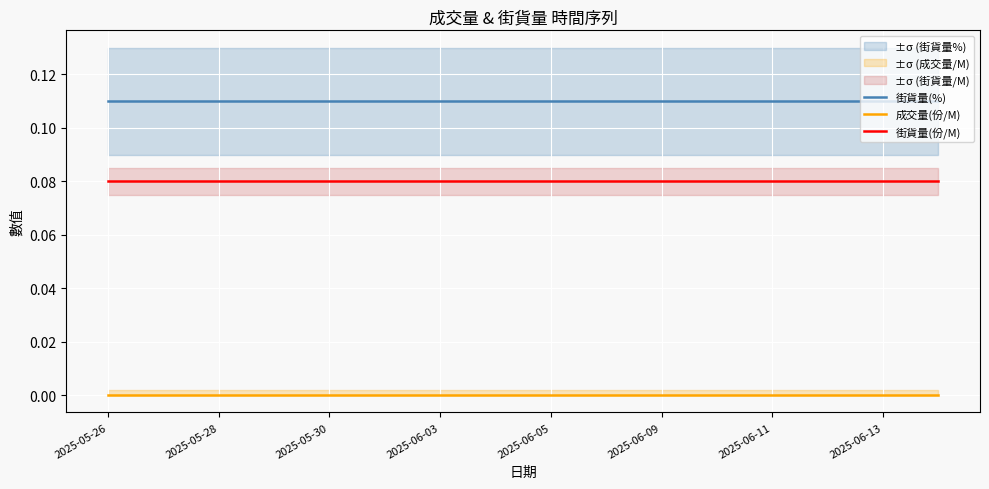

True or false: 街貨量(份/M) and 成交量(份/M) cross at least once.

False